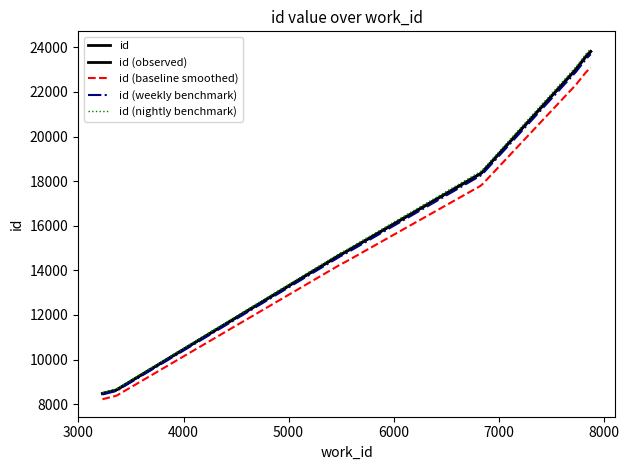

Which category has the highest value in the work_id series?

7877